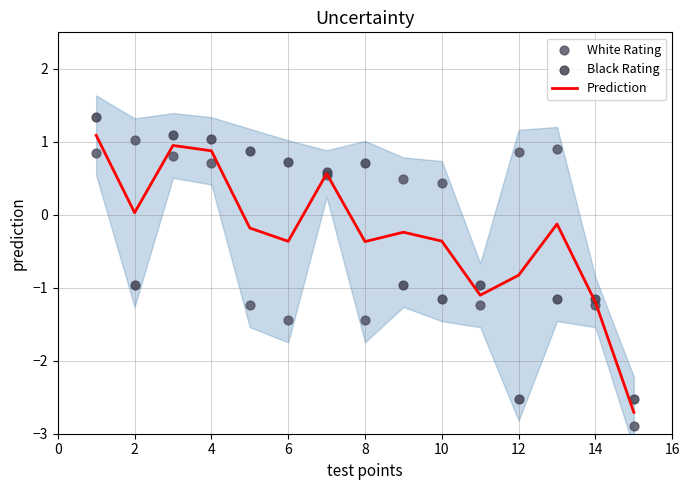

The Prediction series shows -1.2 at 12. True or false?

False